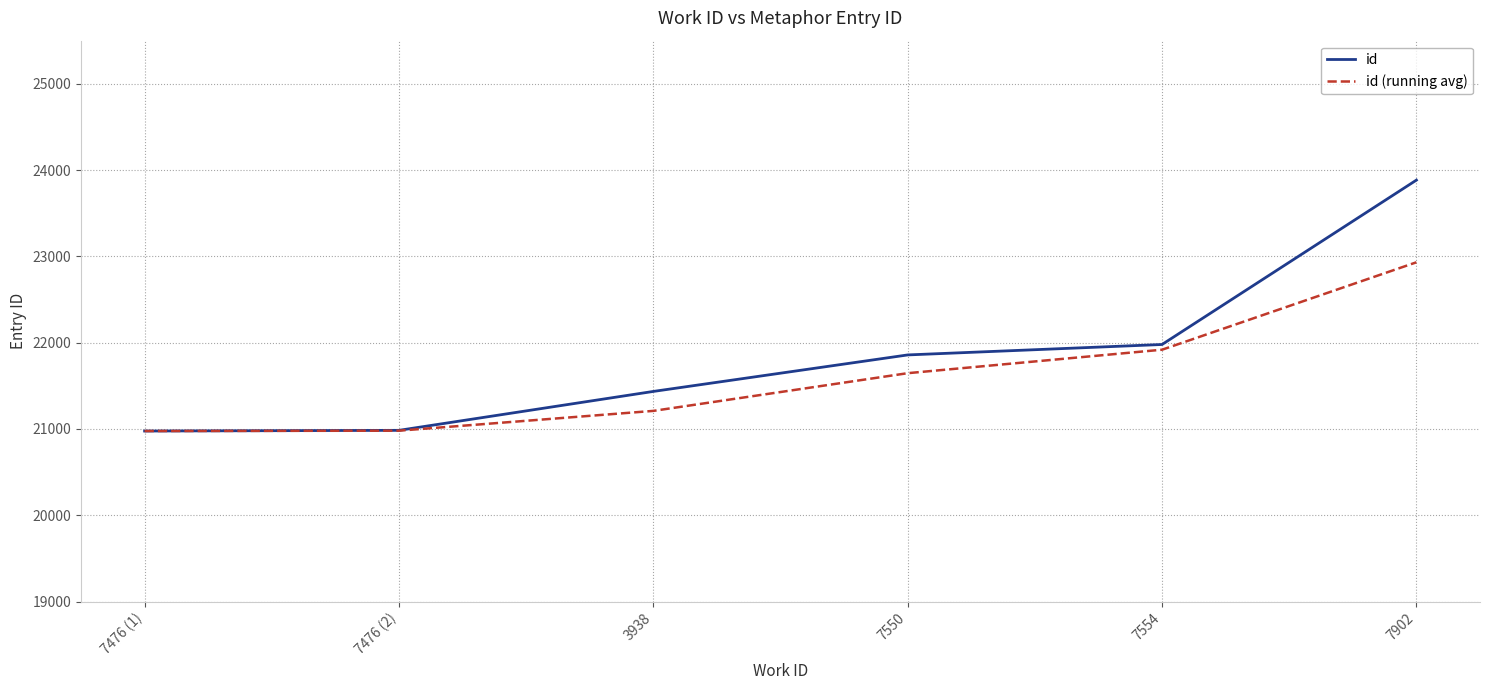

At which label does id (running avg) first exceed 21646?

7550